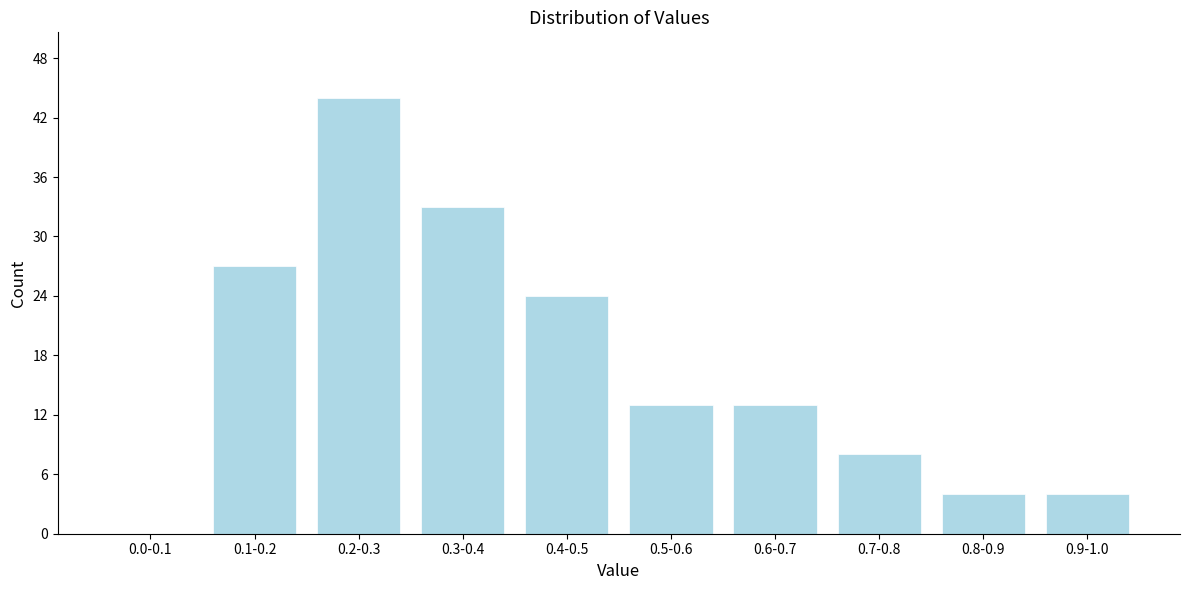

Reading left to right, transcribe all the data shown in this chart.

0.0-0.1=0	0.1-0.2=27	0.2-0.3=44	0.3-0.4=33	0.4-0.5=24	0.5-0.6=13	0.6-0.7=13	0.7-0.8=8	0.8-0.9=4	0.9-1.0=4